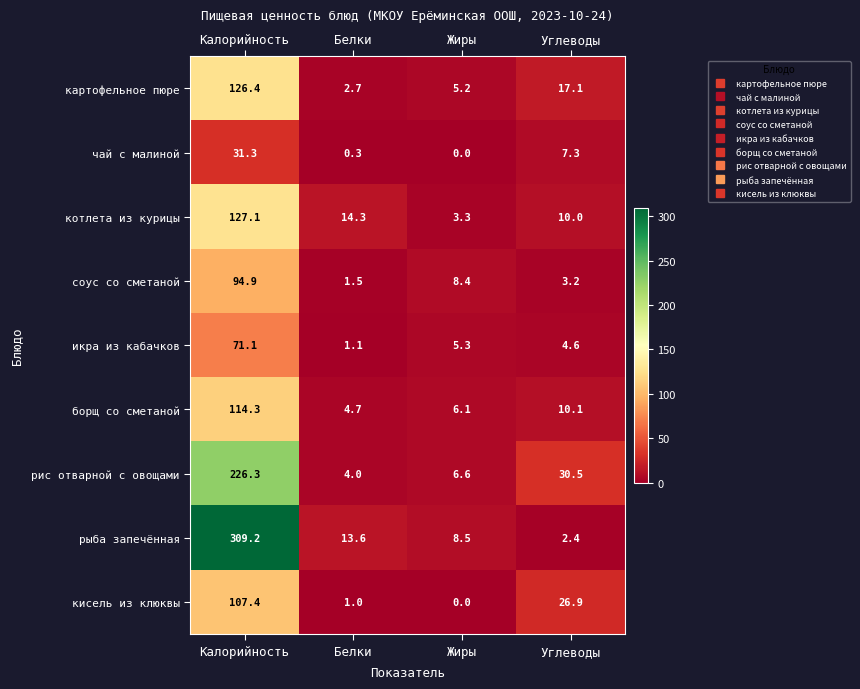

Is the value of чай с малиной at Углеводы greater than the value of соус со сметаной at Углеводы?

Yes